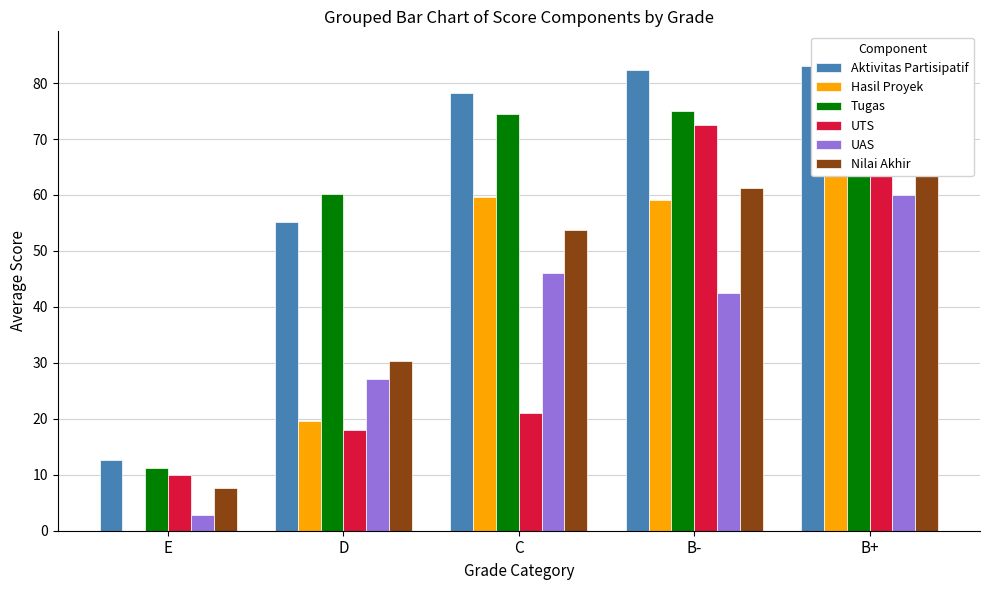

What position from the left is E?

1